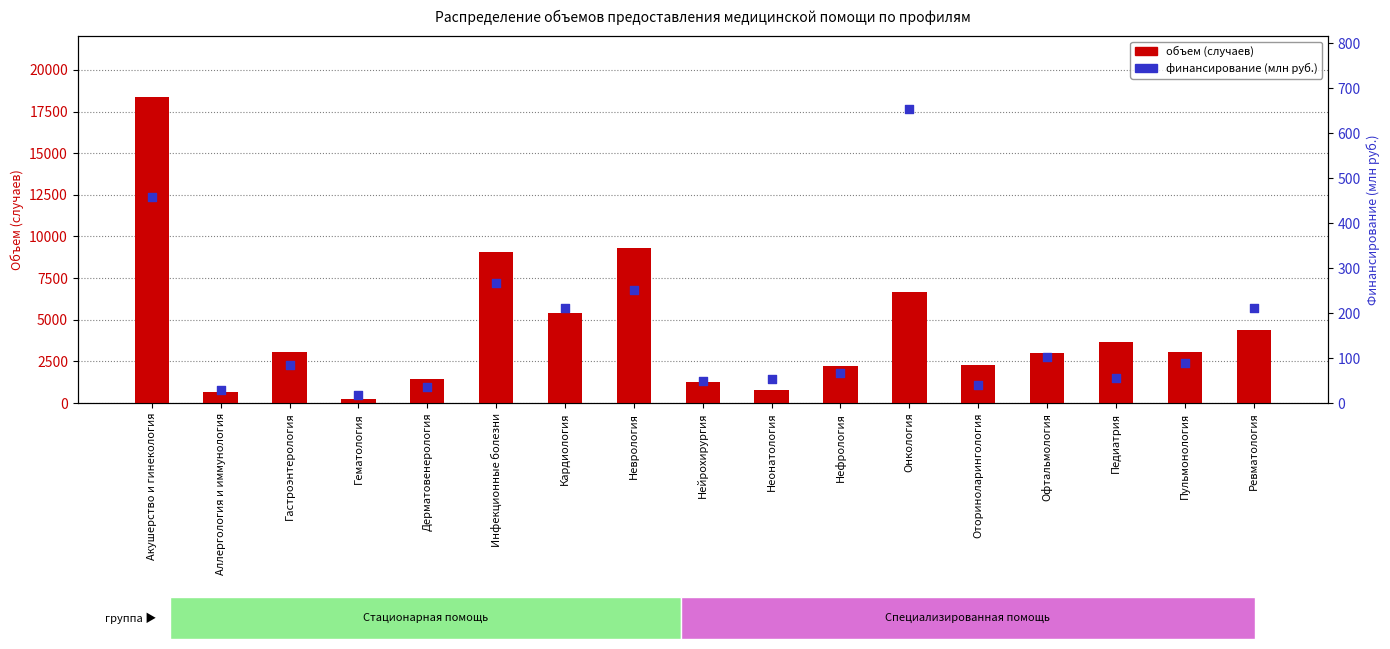

Which series contains the lowest Y value?

руб. (млн)